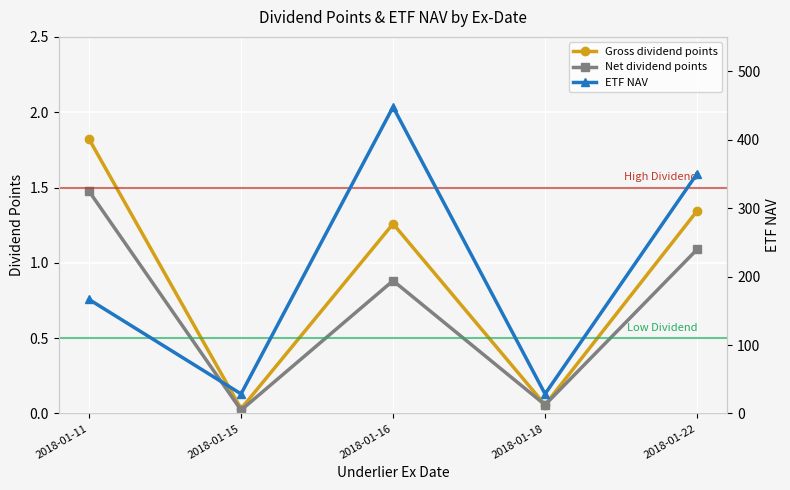

What is the value of the Gross dividend points point at the 4th from the left?

0.1